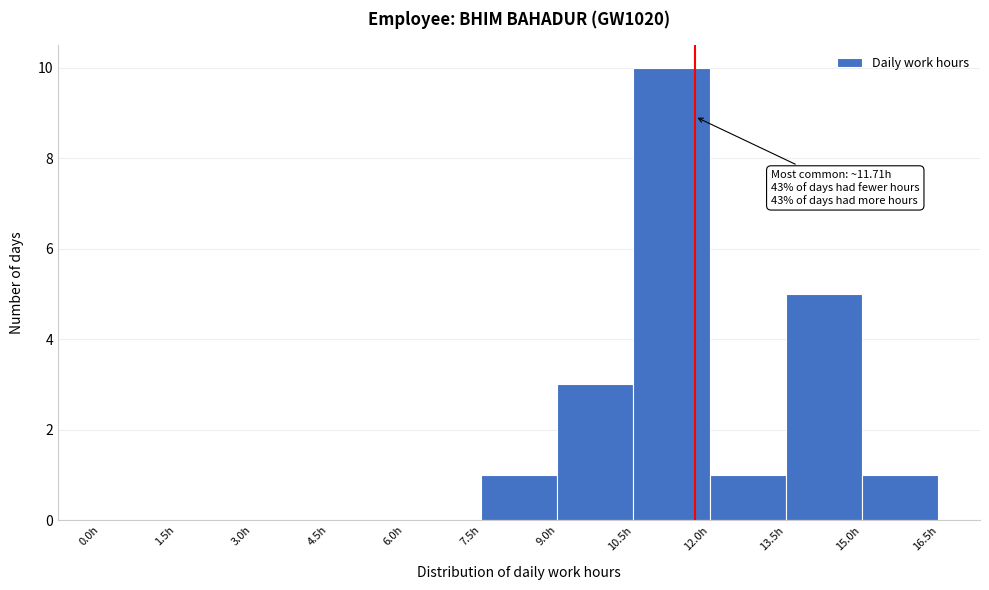

Over which range of the x-axis is the bar tallest?

10.5 to 12.0